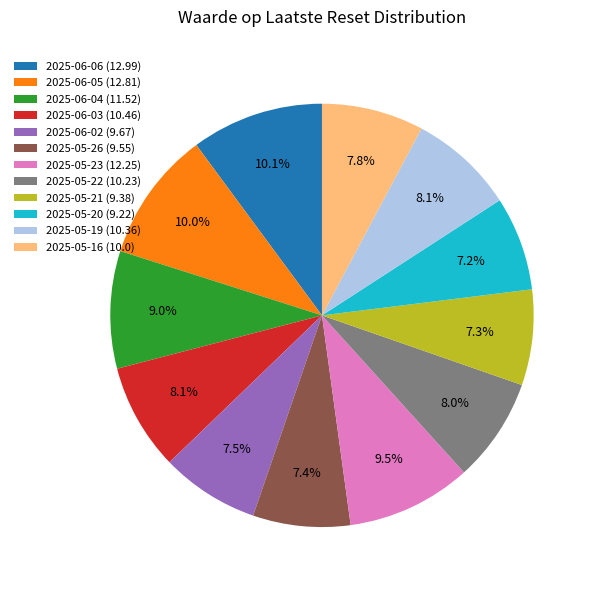

Which has a higher value, 2025-06-04 (11.52) or 2025-05-16 (10.0)?

2025-06-04 (11.52)